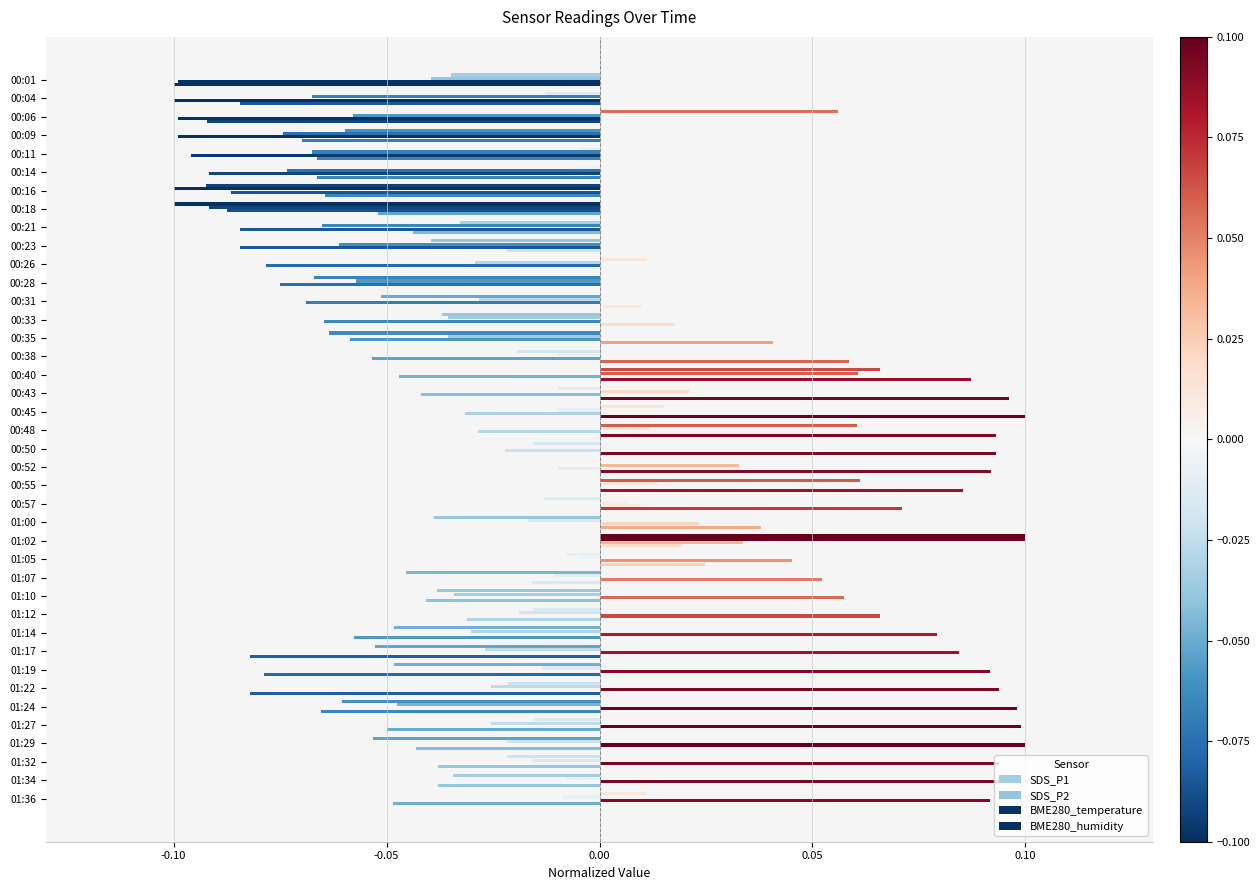

Which series has the largest total across all categories?

BME280_temperature